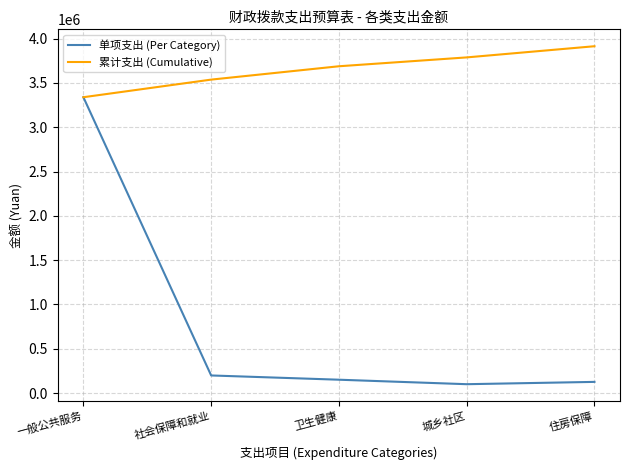

Is the value of 单项支出 (Per Category) at 卫生健康 greater than the value of 累计支出 (Cumulative) at 城乡社区?

No